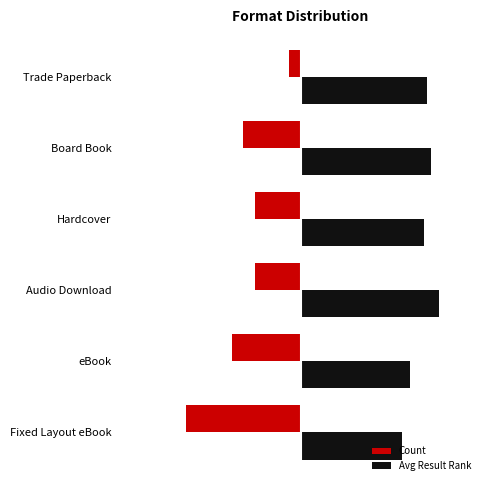

Which category has the highest value in the Avg Result Rank series?

Audio Download